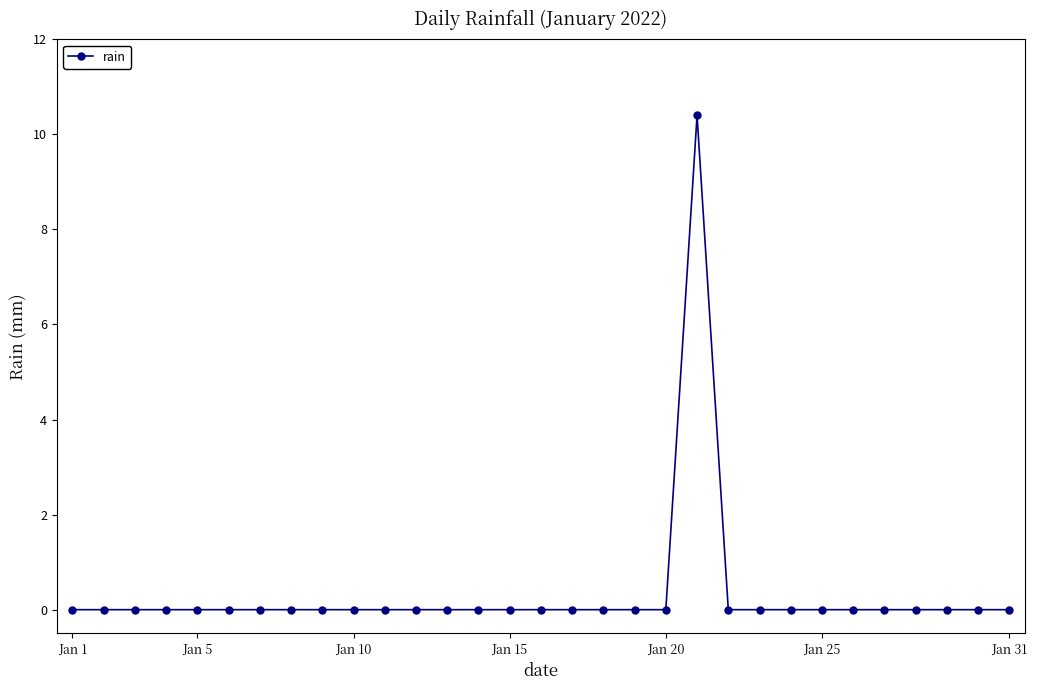

What is the average value?

0.3